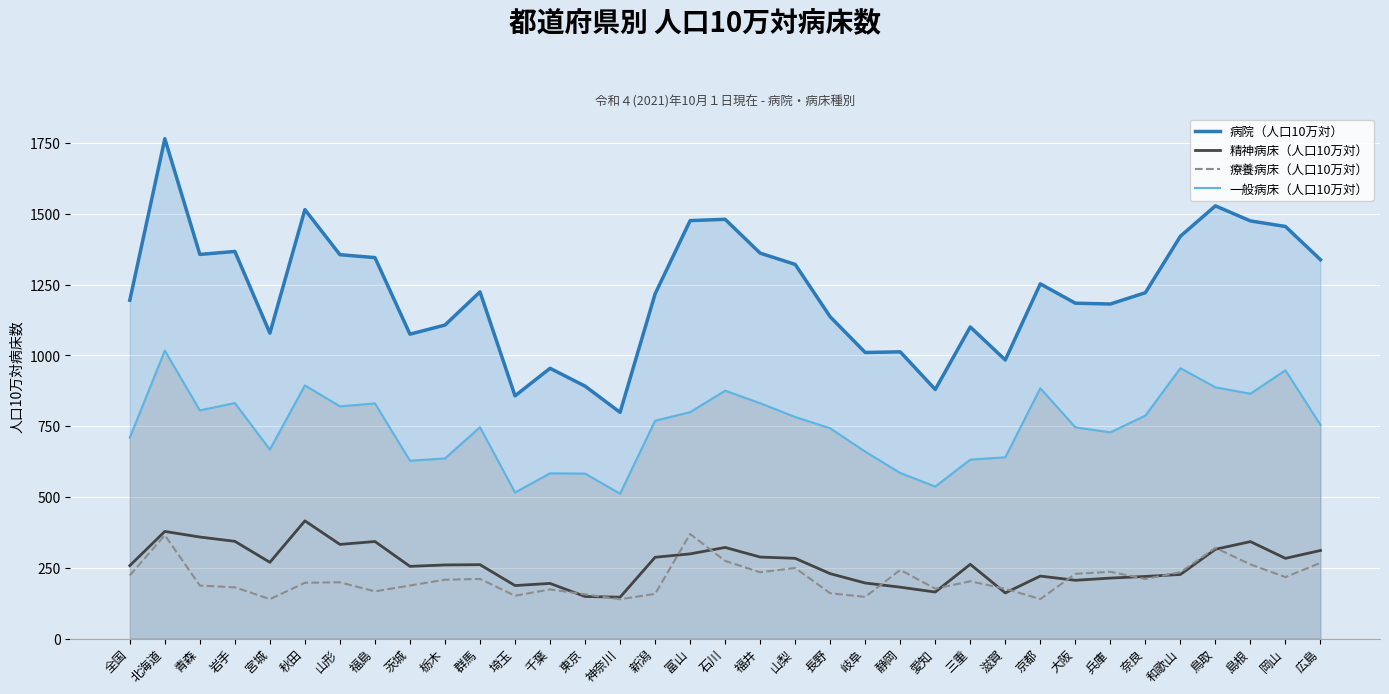

How many lines are shown in the chart?

4